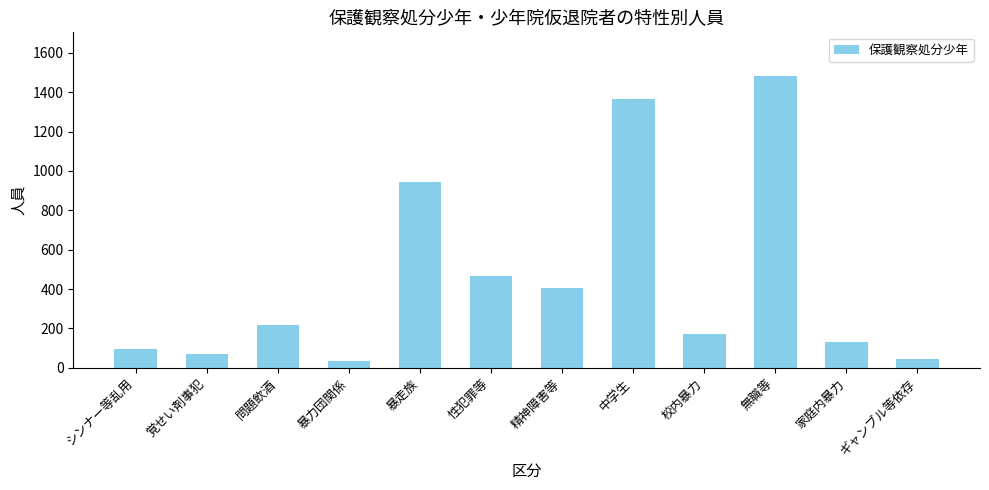

Is it true that the value at 中学生 is 613?

False